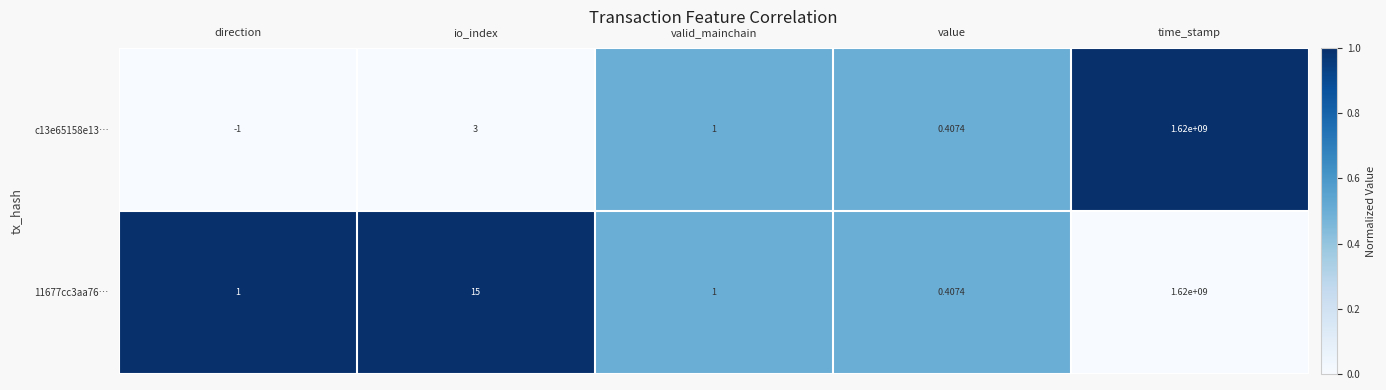

Where does the c13e65158e13… series first go above 1?

io_index